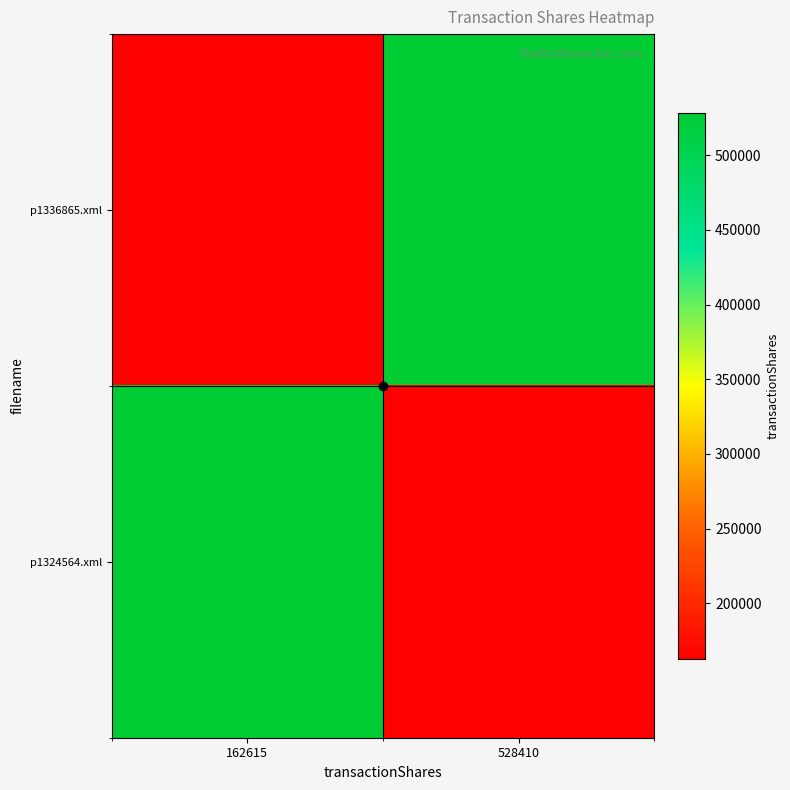

What is the smallest value displayed?

162615